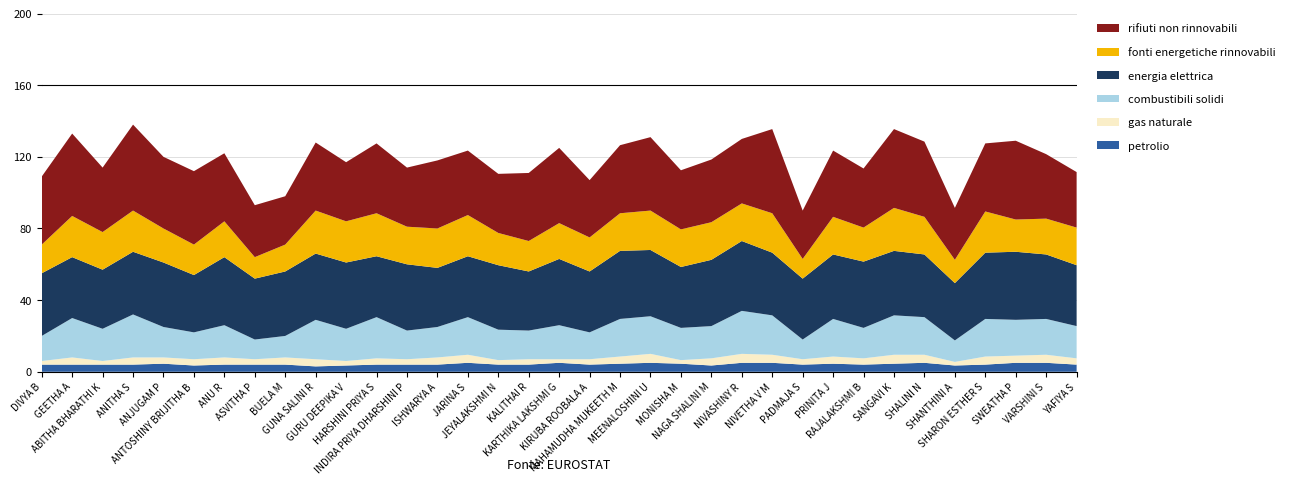

Reading right to left, transcribe all the data shown in this chart.

petrolio: YAFIYA S=4.0	VARSHINI S=5.0	SWEATHA P=5.0	SHARON ESTHER S=4.0	SHANTHINI A=3.5	SHALINI N=5.0	SANGAVI K=4.5	RAJALAKSHMI B=4.0	PRINITA J=4.5	PADMAJA S=4.0	NIVETHA V M=5.0	NIVASHINY R=5.0	NAGA SHALINI M=3.5	MONISHA M=4.5	MEENALOSHINI U=5.0	MAHAMUDHA MUKEETH M=4.5	KIRUBA ROOBALA A=4.0	KARTHIKA LAKSHMI G=5.0	KALITHAI R=4.0	JEYALAKSHMI N=4.0	JARINA S=5.0	ISHWARYA A=4.0	INDIRA PRIYA DHARSHINI P=4.0	HARSHINI PRIYA S=4.0	GURU DEEPIKA V=3.5	GUNA SALINI R=3.0	BUELA M=4.0	ASVITHA P=4.0	ANU R=4.0	ANTOSHINY BRIJITHA B=3.5	ANJUGAM P=4.5	ANITHA S=4.0	ABITHA BHARATHI K=4.0	GEETHA A=4.0	DIVYA B=4.0
gas naturale: YAFIYA S=3.5	VARSHINI S=4.5	SWEATHA P=4.0	SHARON ESTHER S=4.5	SHANTHINI A=2.0	SHALINI N=4.5	SANGAVI K=5.0	RAJALAKSHMI B=3.5	PRINITA J=4.0	PADMAJA S=3.0	NIVETHA V M=4.5	NIVASHINY R=5.0	NAGA SHALINI M=4.0	MONISHA M=2.0	MEENALOSHINI U=5.0	MAHAMUDHA MUKEETH M=4.0	KIRUBA ROOBALA A=3.0	KARTHIKA LAKSHMI G=2.0	KALITHAI R=3.0	JEYALAKSHMI N=2.5	JARINA S=4.5	ISHWARYA A=4.0	INDIRA PRIYA DHARSHINI P=3.0	HARSHINI PRIYA S=3.5	GURU DEEPIKA V=2.5	GUNA SALINI R=4.0	BUELA M=4.0	ASVITHA P=3.0	ANU R=4.0	ANTOSHINY BRIJITHA B=3.5	ANJUGAM P=3.5	ANITHA S=4.0	ABITHA BHARATHI K=2.0	GEETHA A=4.0	DIVYA B=2.0
combustibili solidi: YAFIYA S=18.0	VARSHINI S=20.0	SWEATHA P=20.0	SHARON ESTHER S=21.0	SHANTHINI A=12.0	SHALINI N=21.0	SANGAVI K=22.0	RAJALAKSHMI B=17.0	PRINITA J=21.0	PADMAJA S=11.0	NIVETHA V M=22.0	NIVASHINY R=24.0	NAGA SHALINI M=18.0	MONISHA M=18.0	MEENALOSHINI U=21.0	MAHAMUDHA MUKEETH M=21.0	KIRUBA ROOBALA A=15.0	KARTHIKA LAKSHMI G=19.0	KALITHAI R=16.0	JEYALAKSHMI N=17.0	JARINA S=21.0	ISHWARYA A=17.0	INDIRA PRIYA DHARSHINI P=16.0	HARSHINI PRIYA S=23.0	GURU DEEPIKA V=18.0	GUNA SALINI R=22.0	BUELA M=12.0	ASVITHA P=11.0	ANU R=18.0	ANTOSHINY BRIJITHA B=15.0	ANJUGAM P=17.0	ANITHA S=24.0	ABITHA BHARATHI K=18.0	GEETHA A=22.0	DIVYA B=14.0
energia elettrica: YAFIYA S=34.0	VARSHINI S=36.0	SWEATHA P=38.0	SHARON ESTHER S=37.0	SHANTHINI A=32.0	SHALINI N=35.0	SANGAVI K=36.0	RAJALAKSHMI B=37.0	PRINITA J=36.0	PADMAJA S=34.0	NIVETHA V M=35.0	NIVASHINY R=39.0	NAGA SHALINI M=37.0	MONISHA M=34.0	MEENALOSHINI U=37.0	MAHAMUDHA MUKEETH M=38.0	KIRUBA ROOBALA A=34.0	KARTHIKA LAKSHMI G=37.0	KALITHAI R=33.0	JEYALAKSHMI N=36.0	JARINA S=34.0	ISHWARYA A=33.0	INDIRA PRIYA DHARSHINI P=37.0	HARSHINI PRIYA S=34.0	GURU DEEPIKA V=37.0	GUNA SALINI R=37.0	BUELA M=36.0	ASVITHA P=34.0	ANU R=38.0	ANTOSHINY BRIJITHA B=32.0	ANJUGAM P=36.0	ANITHA S=35.0	ABITHA BHARATHI K=33.0	GEETHA A=34.0	DIVYA B=35.0
fonti energetiche rinnovabili: YAFIYA S=21.0	VARSHINI S=20.0	SWEATHA P=18.0	SHARON ESTHER S=23.0	SHANTHINI A=13.0	SHALINI N=21.0	SANGAVI K=24.0	RAJALAKSHMI B=19.0	PRINITA J=21.0	PADMAJA S=11.0	NIVETHA V M=22.0	NIVASHINY R=21.0	NAGA SHALINI M=21.0	MONISHA M=21.0	MEENALOSHINI U=22.0	MAHAMUDHA MUKEETH M=21.0	KIRUBA ROOBALA A=19.0	KARTHIKA LAKSHMI G=20.0	KALITHAI R=17.0	JEYALAKSHMI N=18.0	JARINA S=23.0	ISHWARYA A=22.0	INDIRA PRIYA DHARSHINI P=21.0	HARSHINI PRIYA S=24.0	GURU DEEPIKA V=23.0	GUNA SALINI R=24.0	BUELA M=15.0	ASVITHA P=12.0	ANU R=20.0	ANTOSHINY BRIJITHA B=17.0	ANJUGAM P=19.0	ANITHA S=23.0	ABITHA BHARATHI K=21.0	GEETHA A=23.0	DIVYA B=16.0
rifiuti non rinnovabili: YAFIYA S=31.0	VARSHINI S=36.0	SWEATHA P=44.0	SHARON ESTHER S=38.0	SHANTHINI A=29.0	SHALINI N=42.0	SANGAVI K=44.0	RAJALAKSHMI B=33.0	PRINITA J=37.0	PADMAJA S=27.0	NIVETHA V M=47.0	NIVASHINY R=36.0	NAGA SHALINI M=35.0	MONISHA M=33.0	MEENALOSHINI U=41.0	MAHAMUDHA MUKEETH M=38.0	KIRUBA ROOBALA A=32.0	KARTHIKA LAKSHMI G=42.0	KALITHAI R=38.0	JEYALAKSHMI N=33.0	JARINA S=36.0	ISHWARYA A=38.0	INDIRA PRIYA DHARSHINI P=33.0	HARSHINI PRIYA S=39.0	GURU DEEPIKA V=33.0	GUNA SALINI R=38.0	BUELA M=27.0	ASVITHA P=29.0	ANU R=38.0	ANTOSHINY BRIJITHA B=41.0	ANJUGAM P=40.0	ANITHA S=48.0	ABITHA BHARATHI K=36.0	GEETHA A=46.0	DIVYA B=38.0